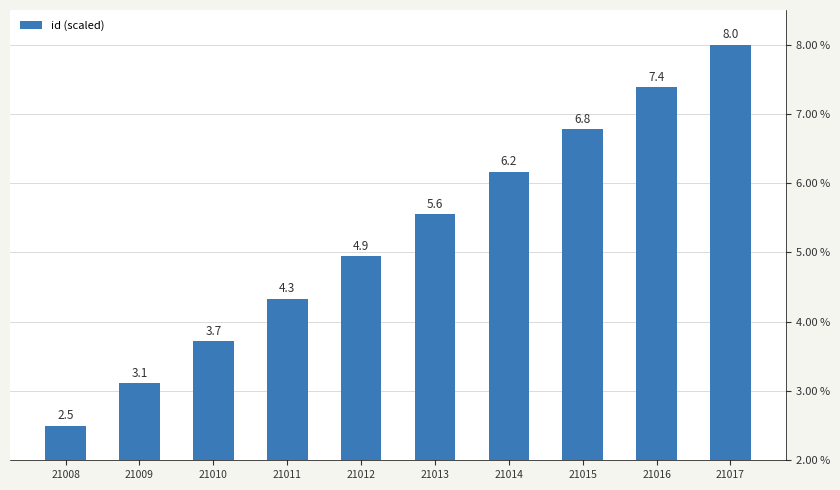

What is the value of the 9th bar from the left?

7.4